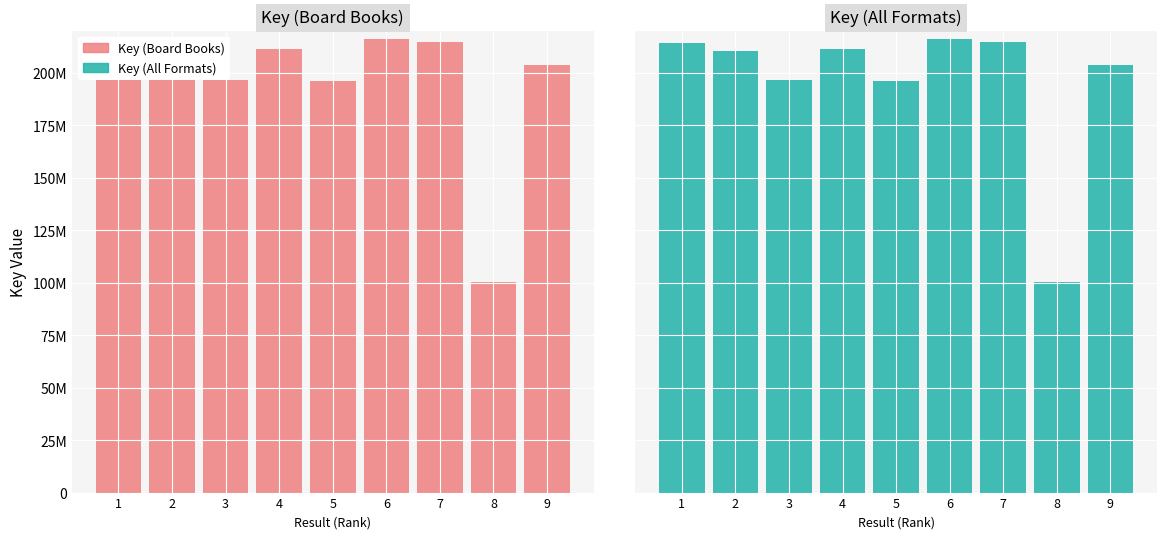

Which category has the lowest value in the Key (Board Books) series?

8